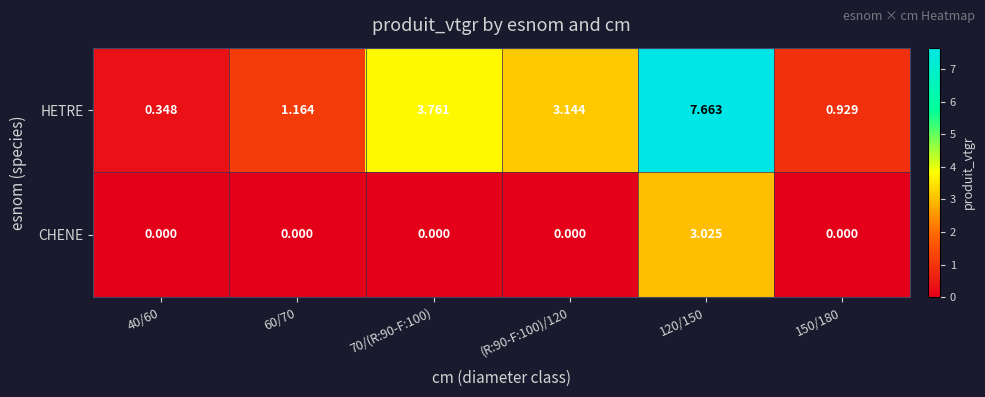

Which series has the widest spread of values?

HETRE